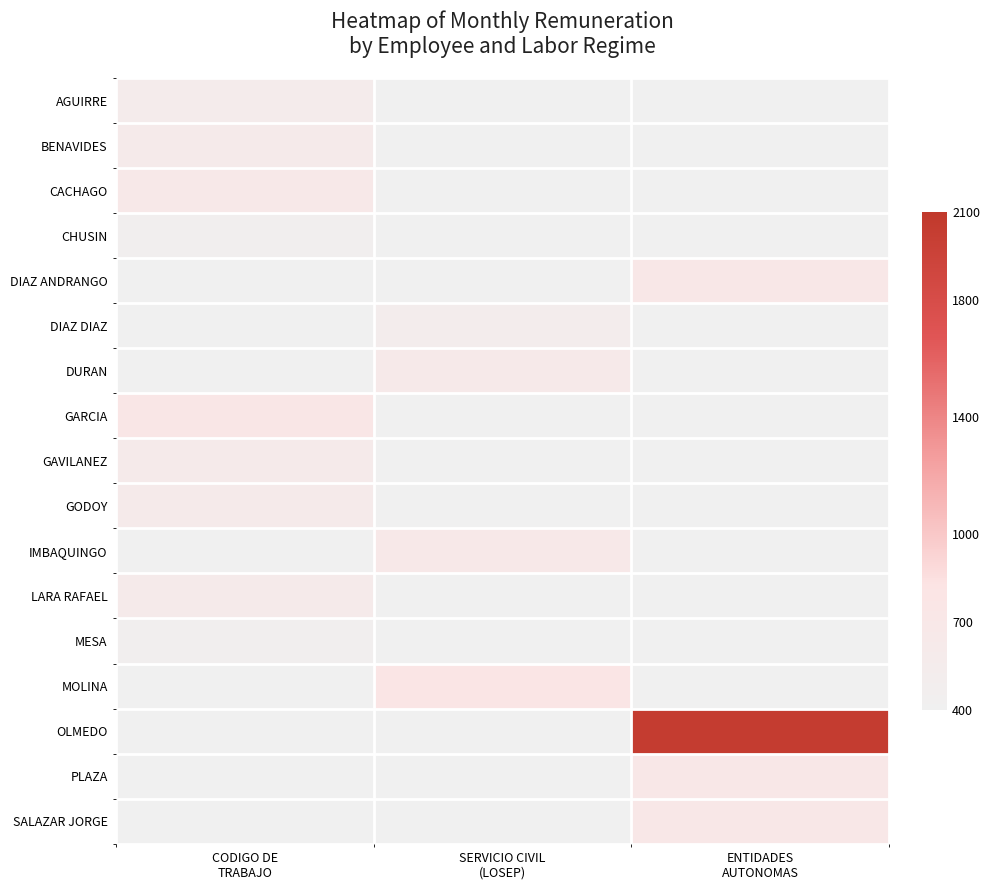

How many distinct data groups are displayed?

17